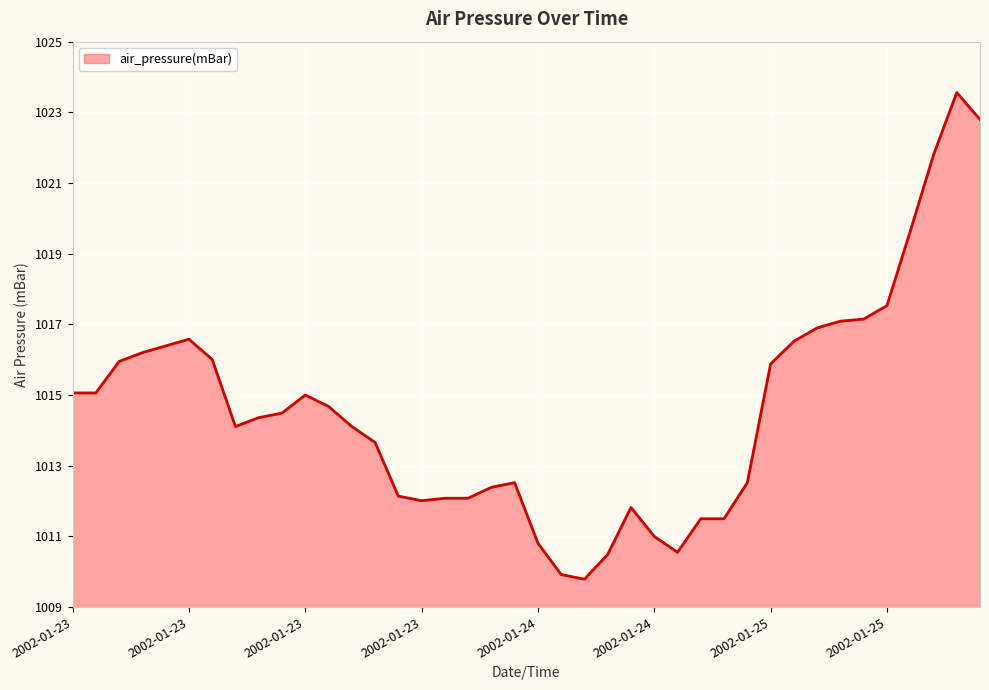

What is the greatest value displayed?

1023.6